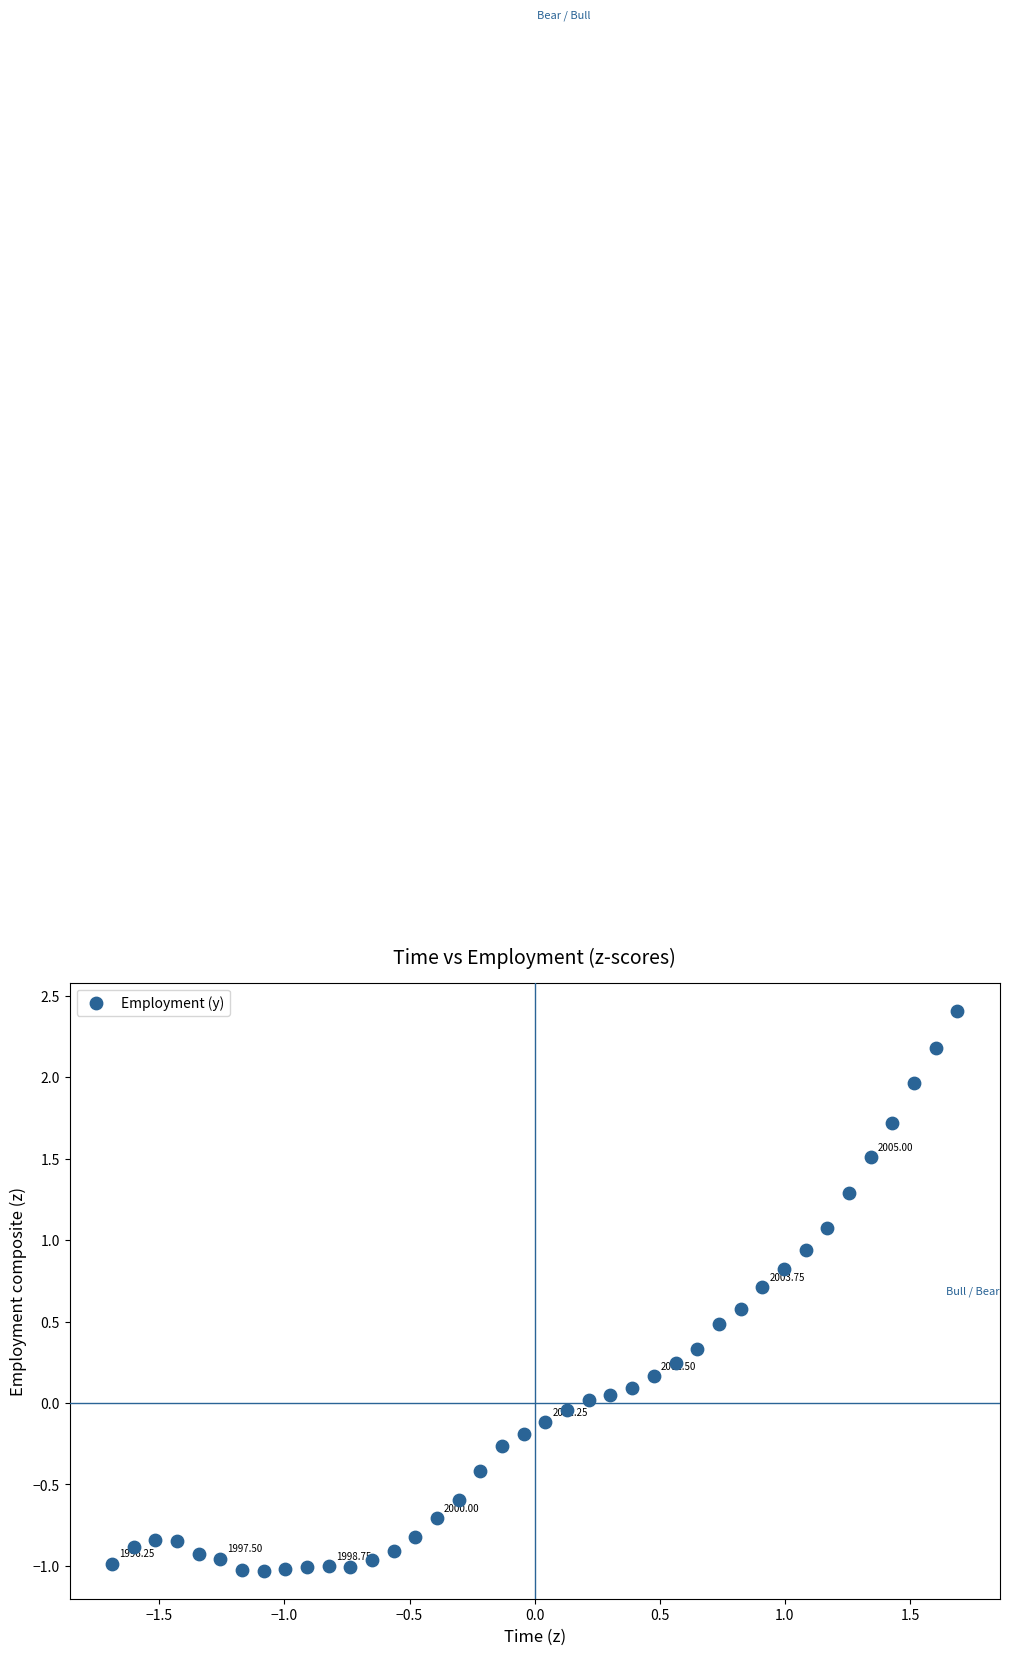

What is the range of Y values (max minus min)?

3.4